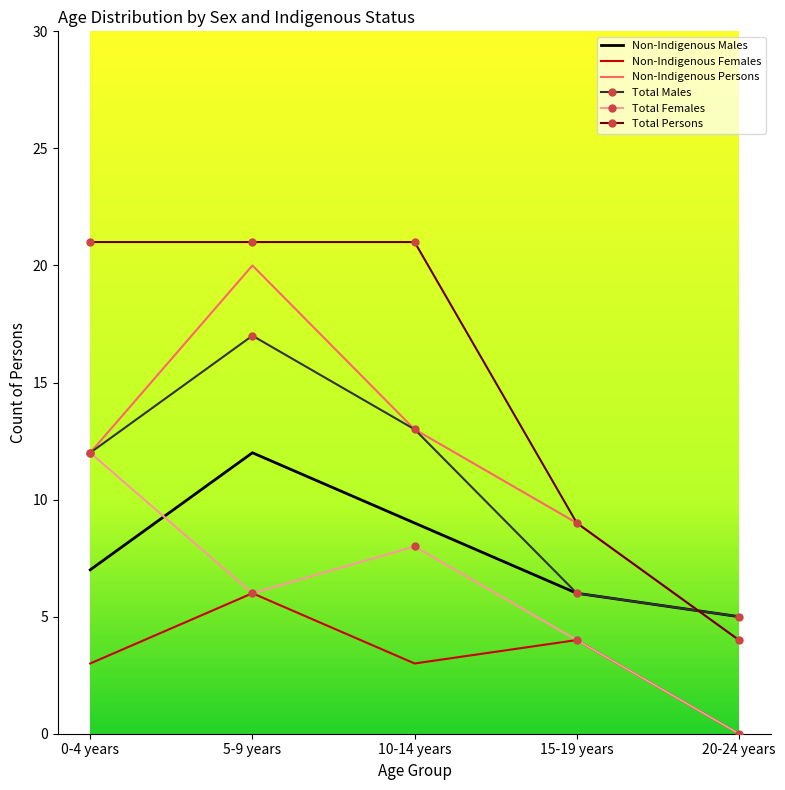

Is it true that Non-Indigenous Males equals 5 at 10-14 years?

False